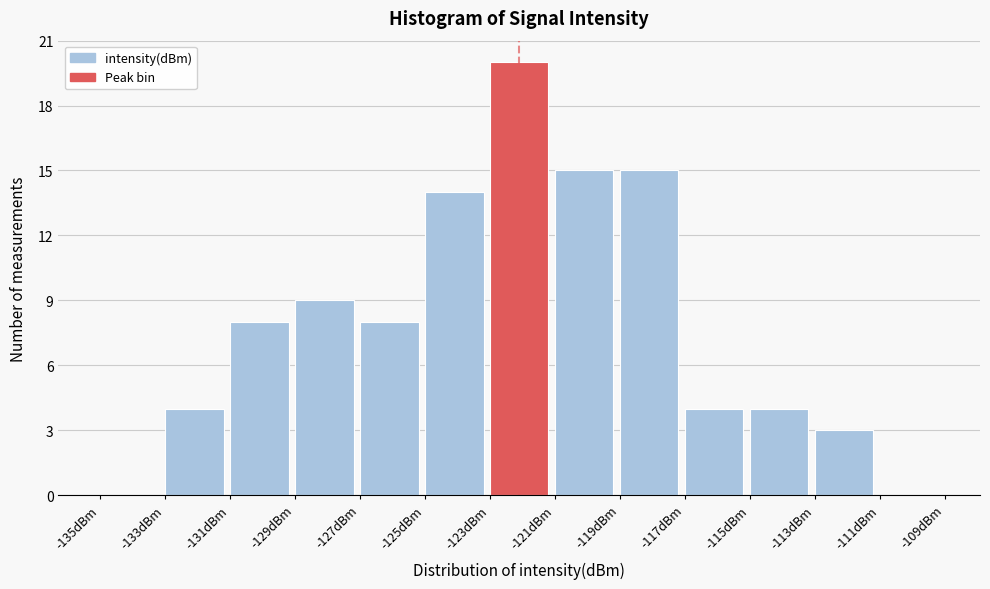

Which range on the x-axis has the tallest bar?

-123 to -121